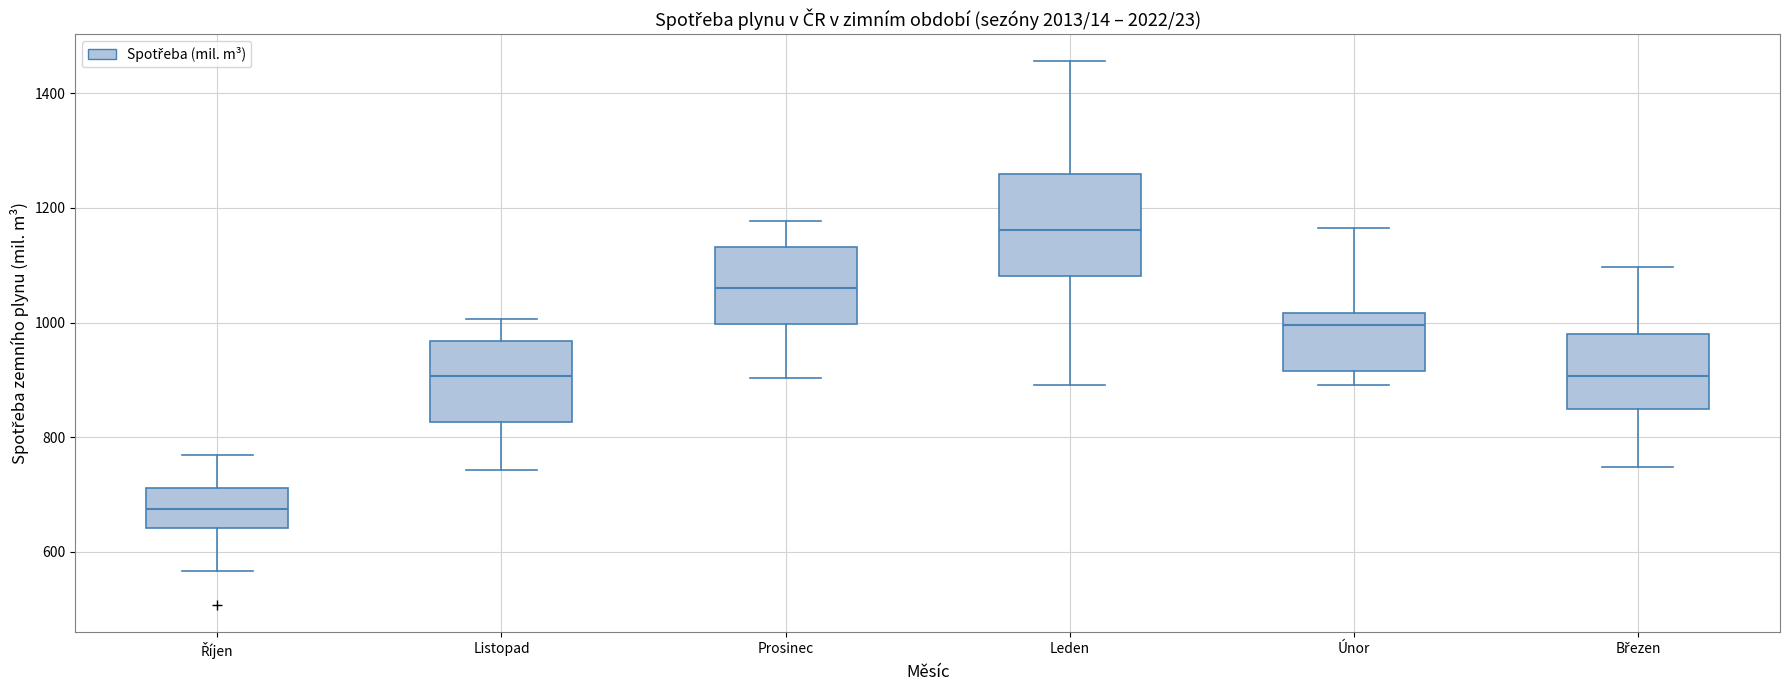

Reading left to right, read every box against the y-axis: the position of its median line, the range the box covers, and the ends of its whiskers. The values are not printed on the chart, so give them approximately, as read against the axis.

Říjen: median 680, box 640 to 720, whiskers 560 to 760
Listopad: median 900, box 820 to 960, whiskers 740 to 1000
Prosinec: median 1060, box 1000 to 1140, whiskers 900 to 1180
Leden: median 1160, box 1080 to 1260, whiskers 900 to 1460
Únor: median 1000, box 920 to 1020, whiskers 900 to 1160
Březen: median 900, box 840 to 980, whiskers 740 to 1100